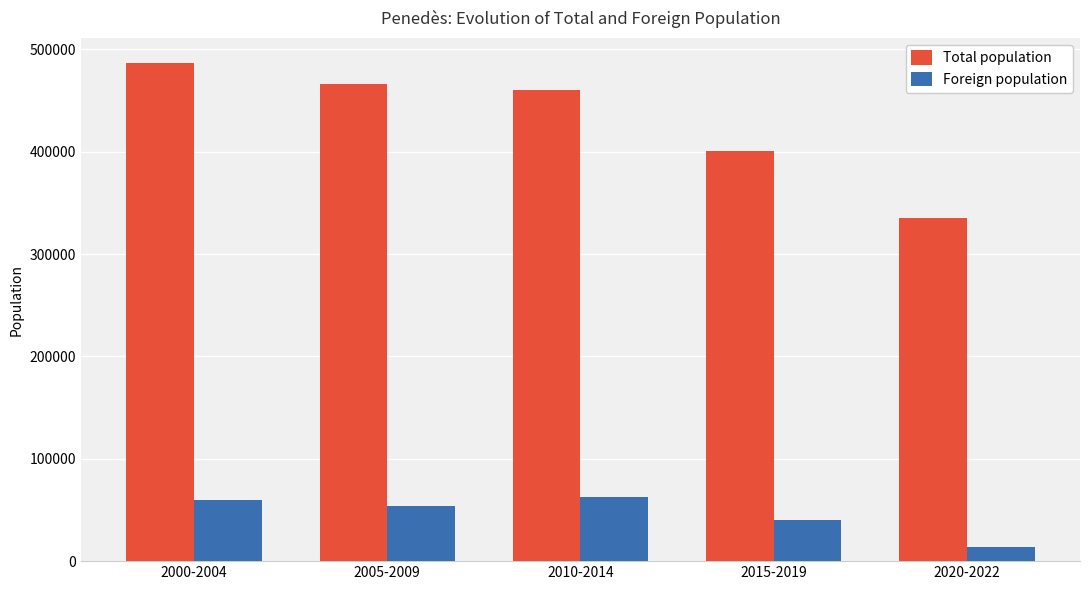

List the series in order of their peak value, highest first.

Total population, Foreign population